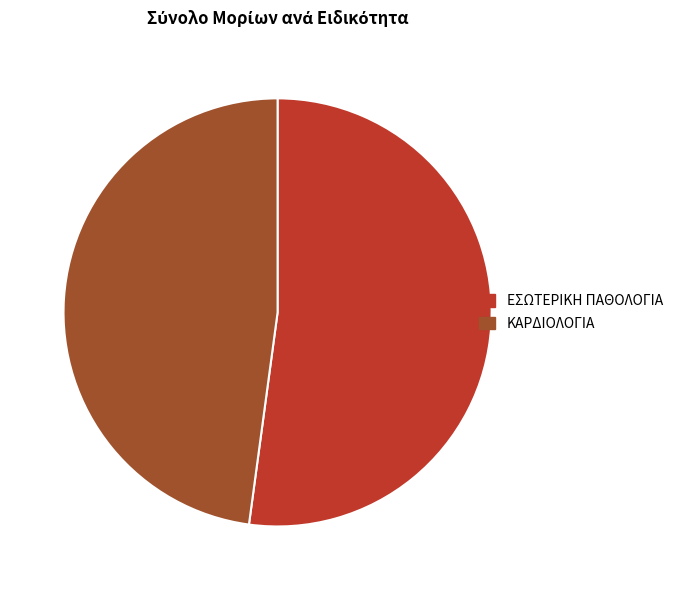

What is the majority slice?

ΕΣΩΤΕΡΙΚΗ ΠΑΘΟΛΟΓΙΑ